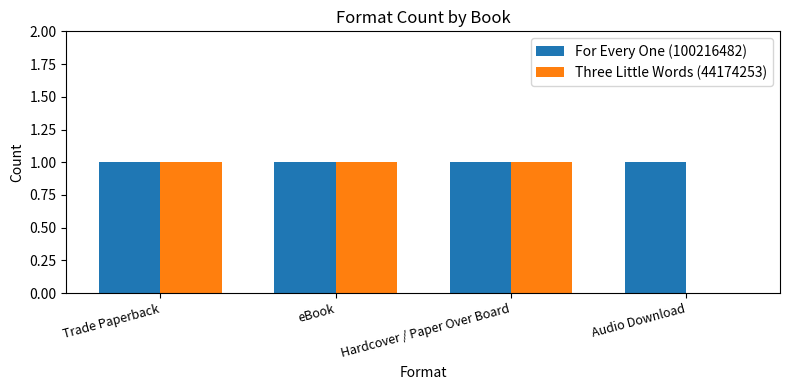

What is the sum of all For Every One (100216482) values?

4